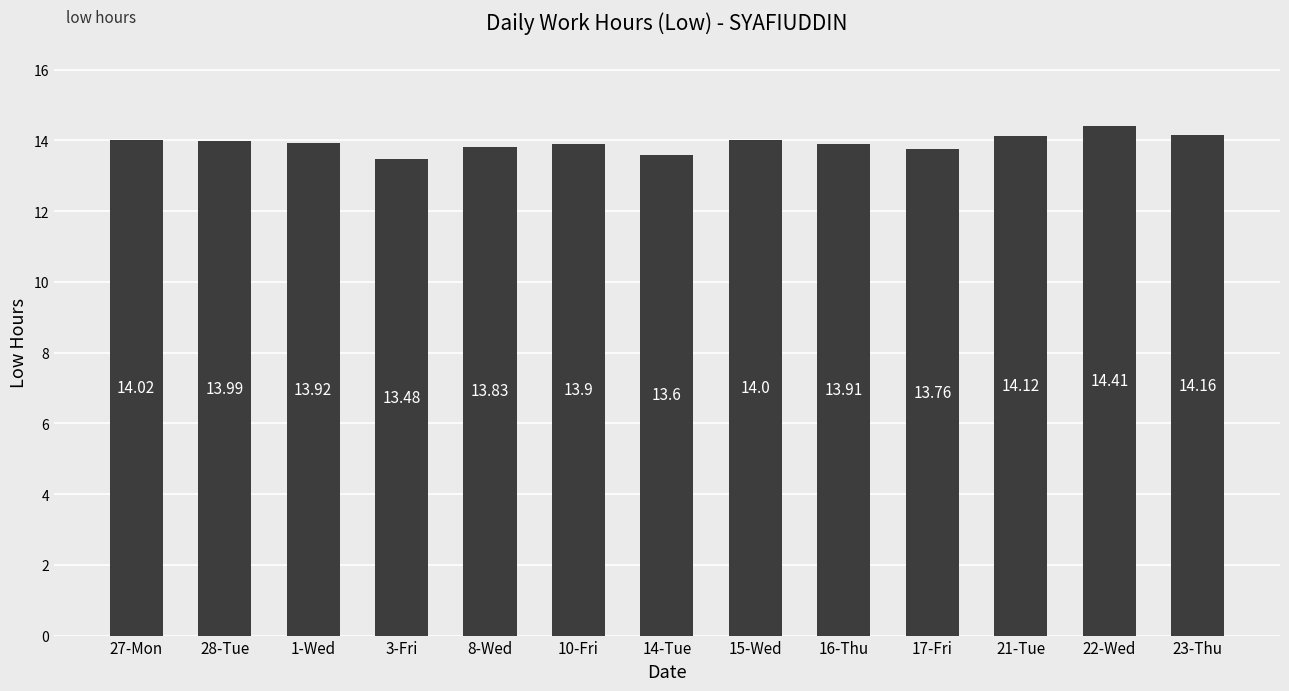

List the labels in order of value, smallest first.

3-Fri, 14-Tue, 17-Fri, 8-Wed, 10-Fri, 16-Thu, 1-Wed, 28-Tue, 15-Wed, 27-Mon, 21-Tue, 23-Thu, 22-Wed